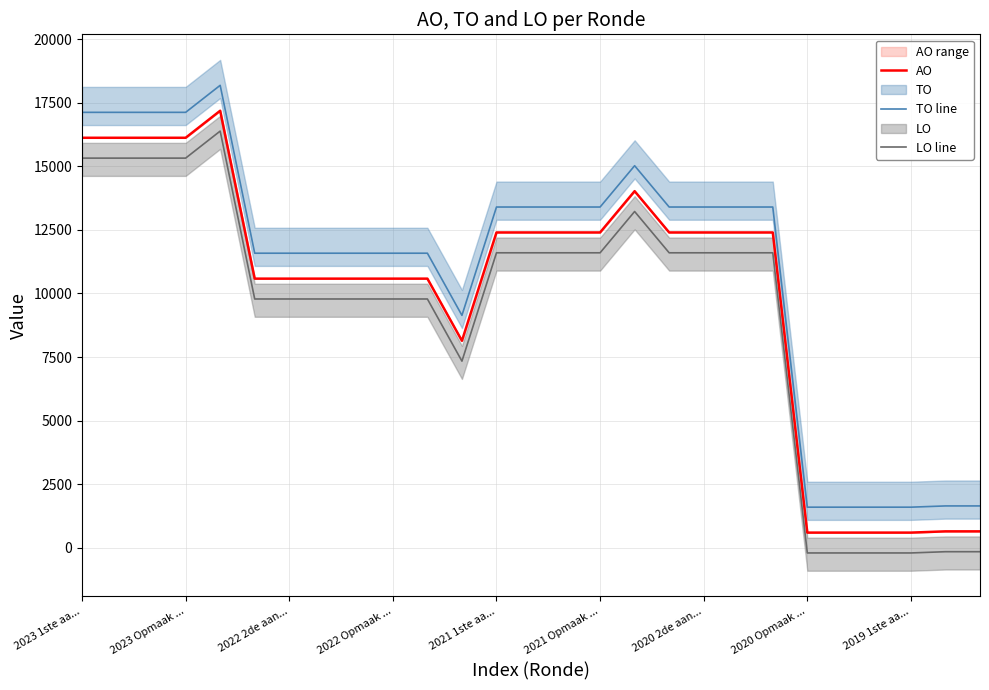

True or false: LO line and AO cross at least once.

False